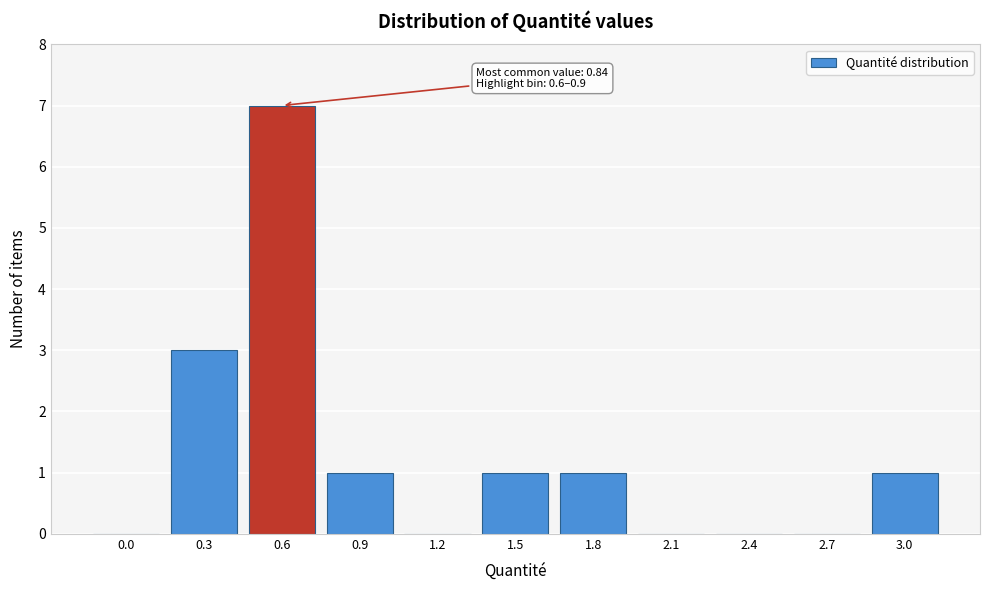

Reading left to right, list all the values displayed in this chart.

0.0=0	0.3=3	0.6=7	0.9=1	1.2=0	1.5=1	1.8=1	2.1=0	2.4=0	2.7=0	3.0=1